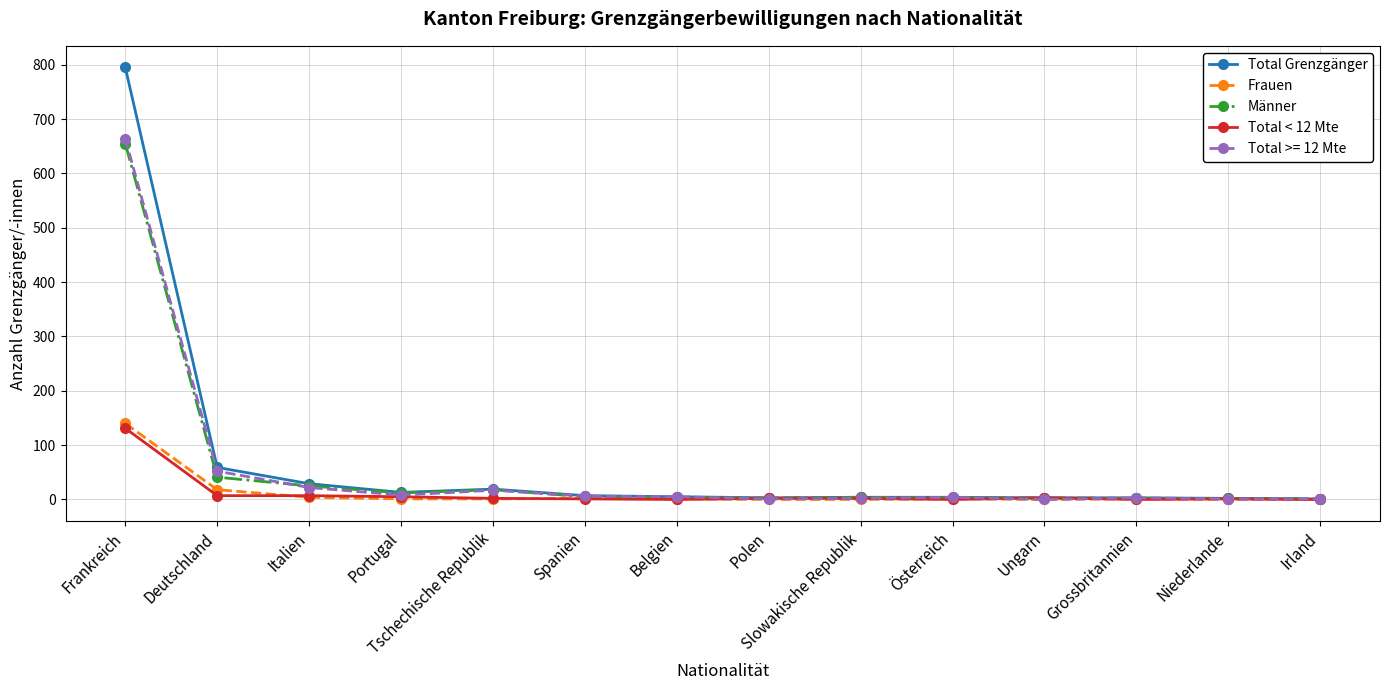

What is the total value across all series at Irland?

3